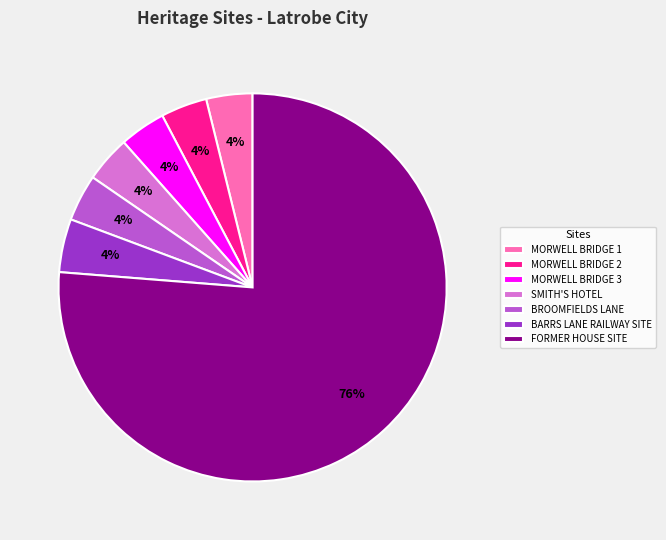

To the nearest percent, what is the difference between the largest and smallest slice percentages?

72%